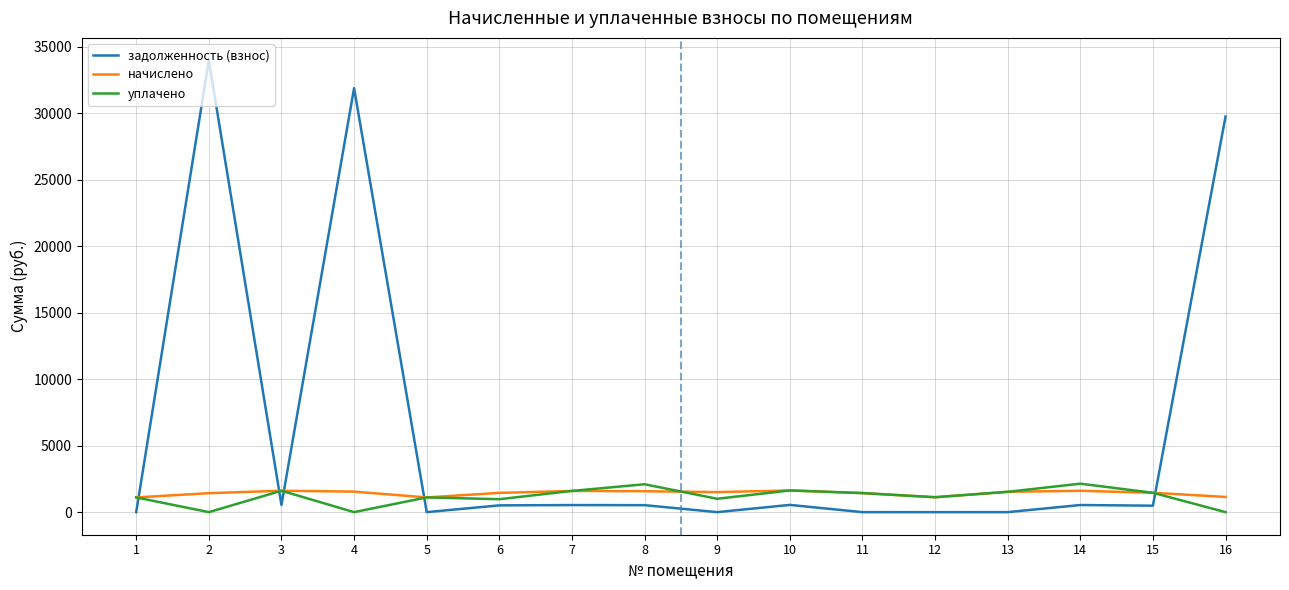

The value of начислено at 15 is 1455.4. True or false?

True